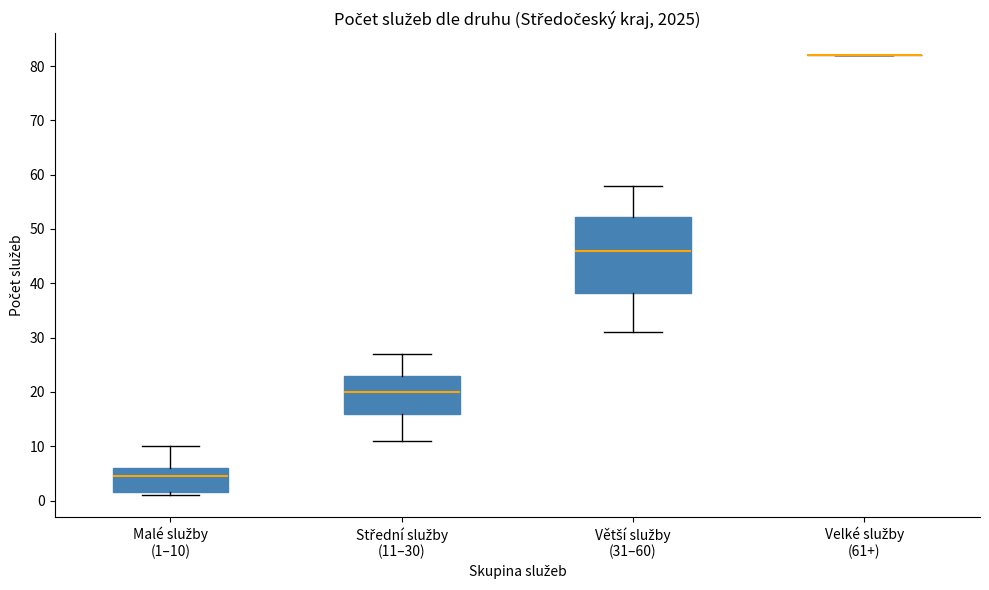

Comparing the boxes themselves (not the whiskers), which one is the tallest?

Větší služby (31–60)